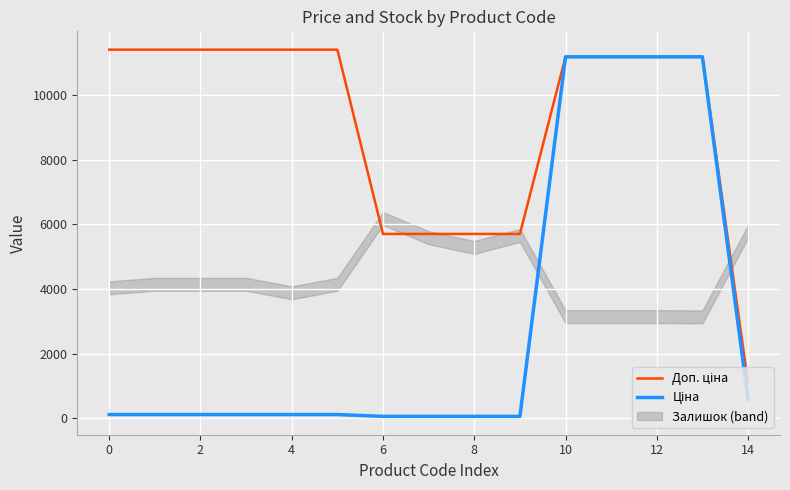

Is it true that Ціна equals 202.3 at −2?

False